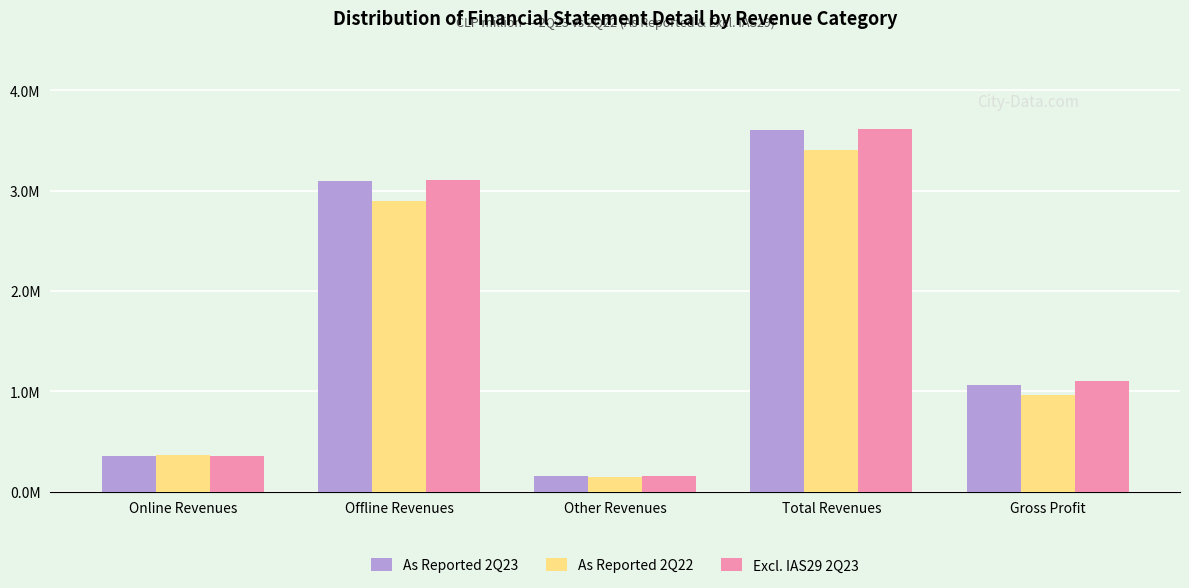

What position from the left is Total Revenues?

4